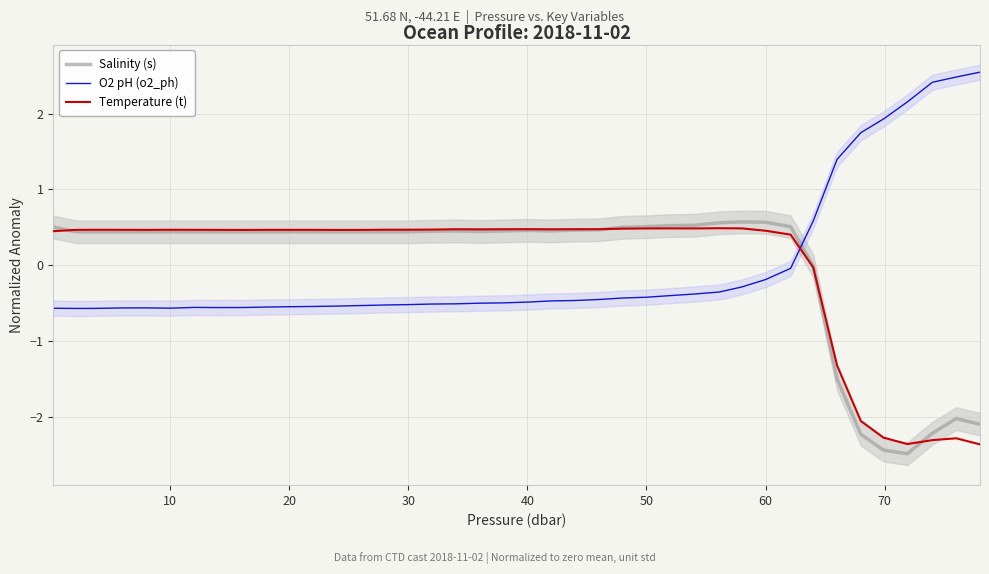

How many values in the O2 pH (o2_ph) series are below 0?

32